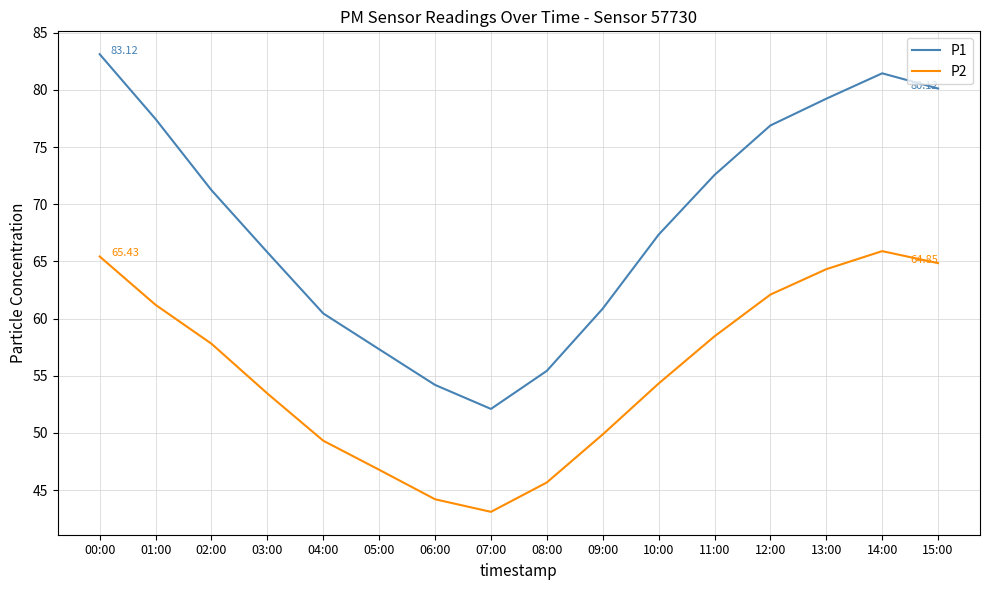

True or false: P1 and P2 cross at least once.

False